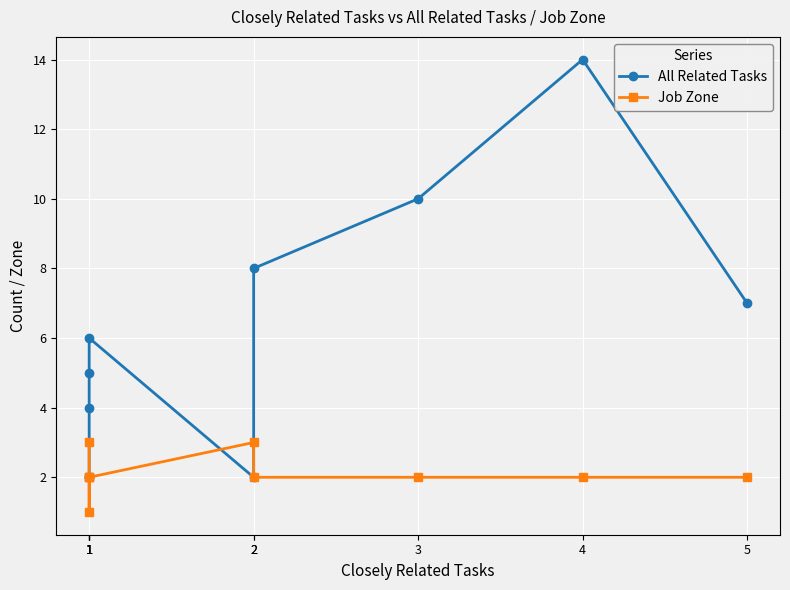

Rank the series at 1 from lowest to highest value.

Job Zone, All Related Tasks